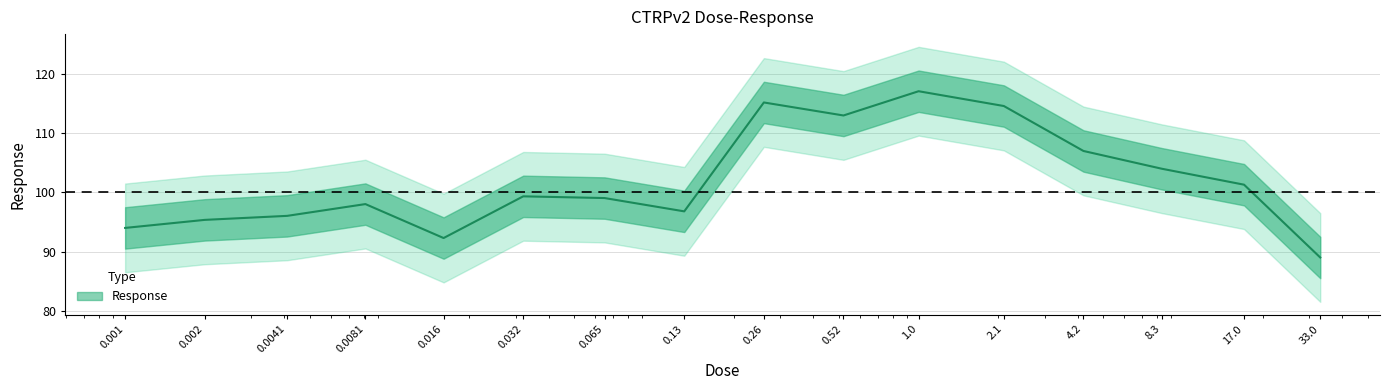

Reading right to left, extract all data points from this chart.

33.0=89.0	17.0=101.3	8.3=104.0	4.2=107.0	2.1=114.6	1.0=117.1	0.52=113.0	0.26=115.2	0.13=96.8	0.065=99.0	0.032=99.3	0.016=92.3	0.0081=98.0	0.0041=96.0	0.002=95.3	0.001=94.0